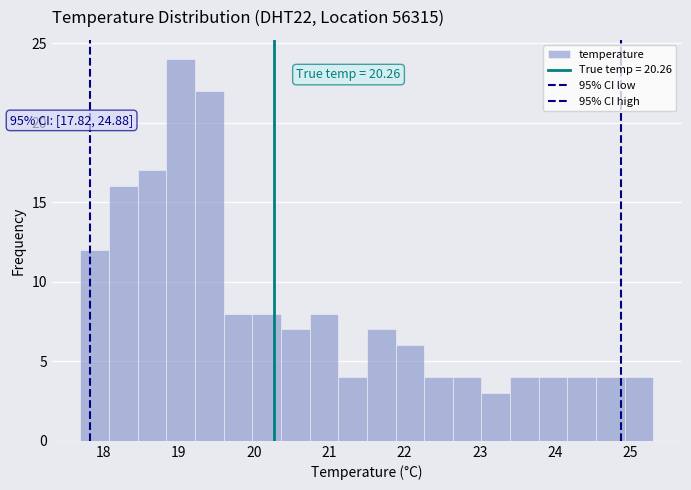

Read against the x-axis, roughly where is the centre of the tallest bar?

19.0